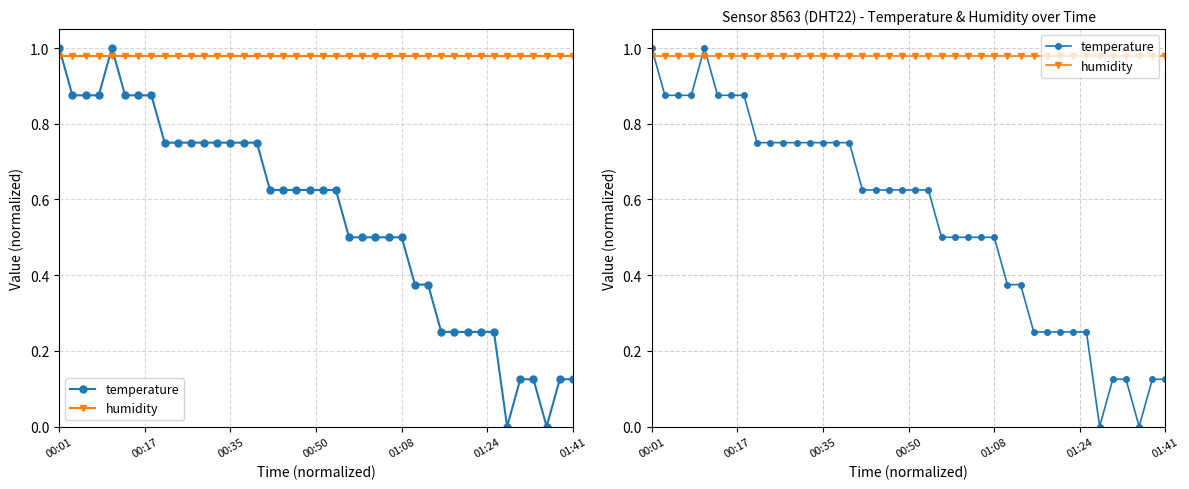

Is this an area chart (filled region under the line)?

No